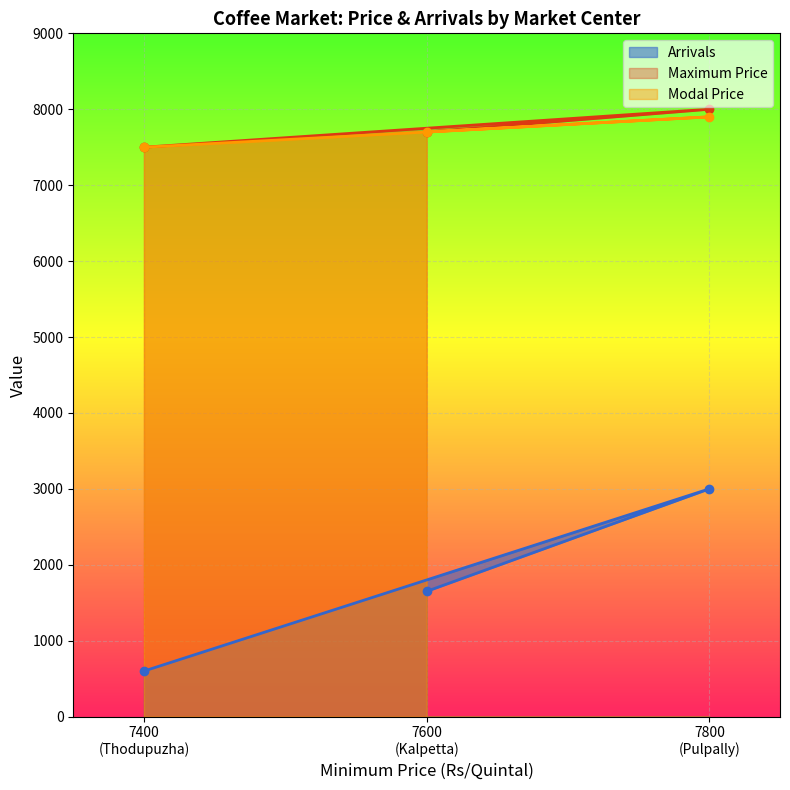

How many lines are shown in the chart?

3